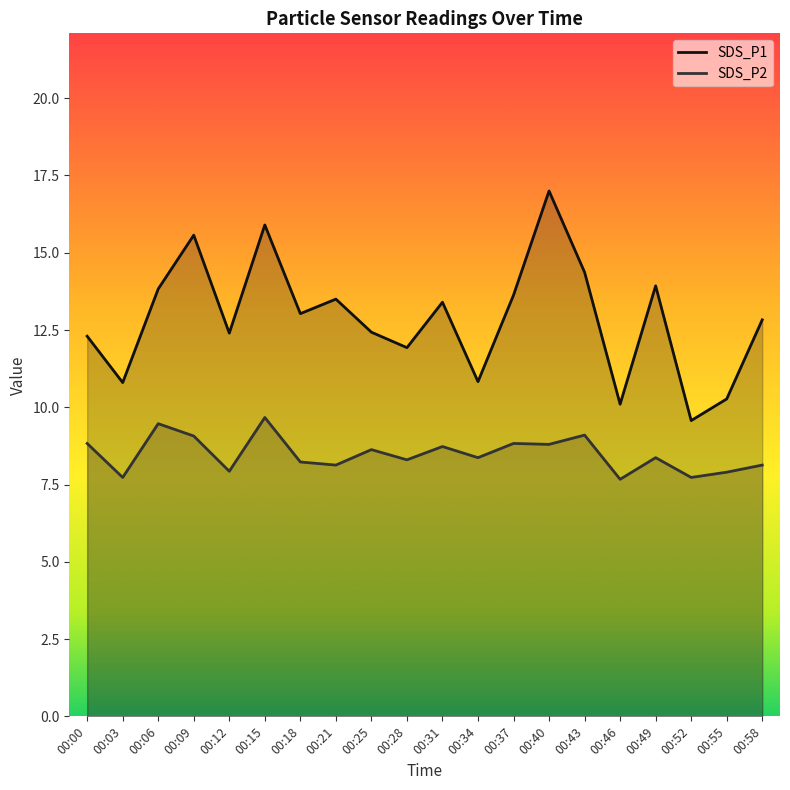

At how many categories does at least one series exceed 10?

19